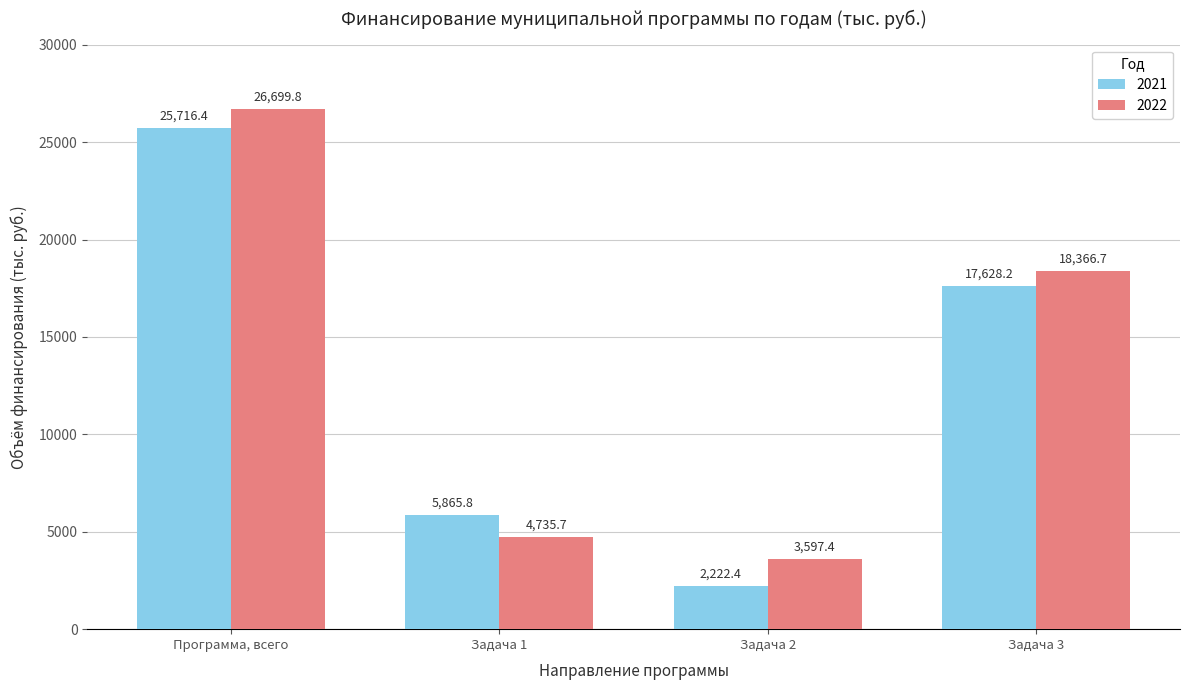

What are all the series names shown in the legend?

2021, 2022